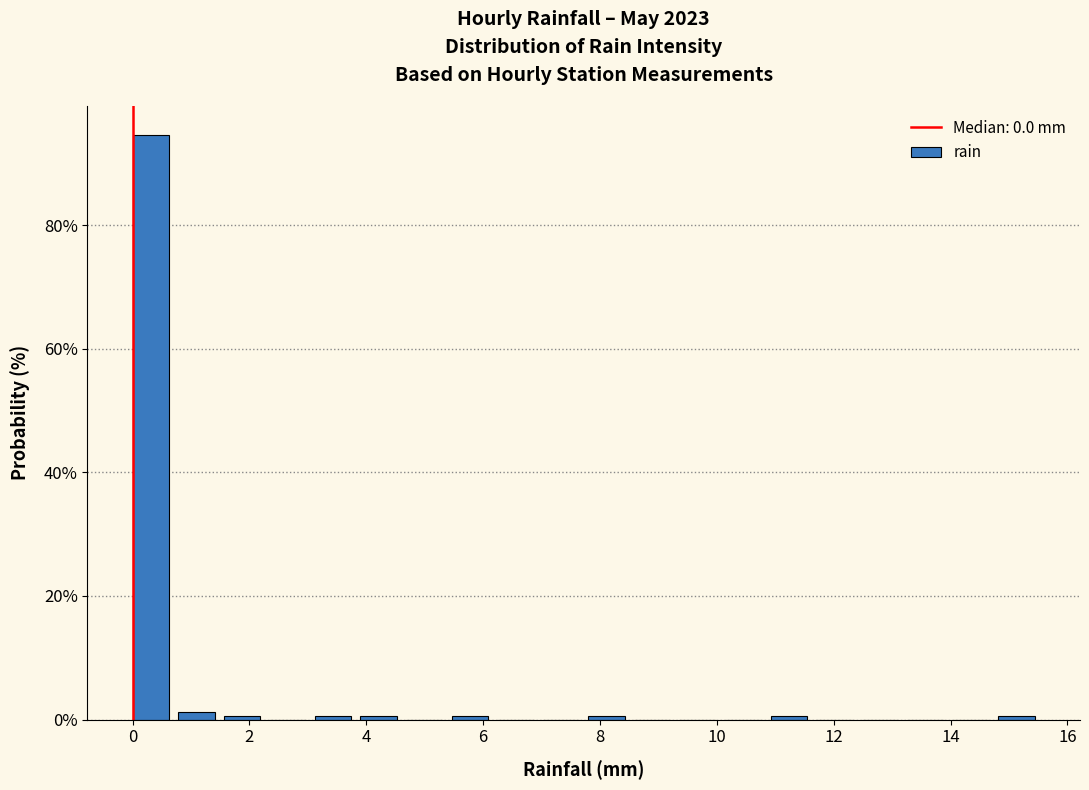

Around what value on the x-axis is the tallest bar? Give the approximate position of its centre, as read against the axis.

0.4